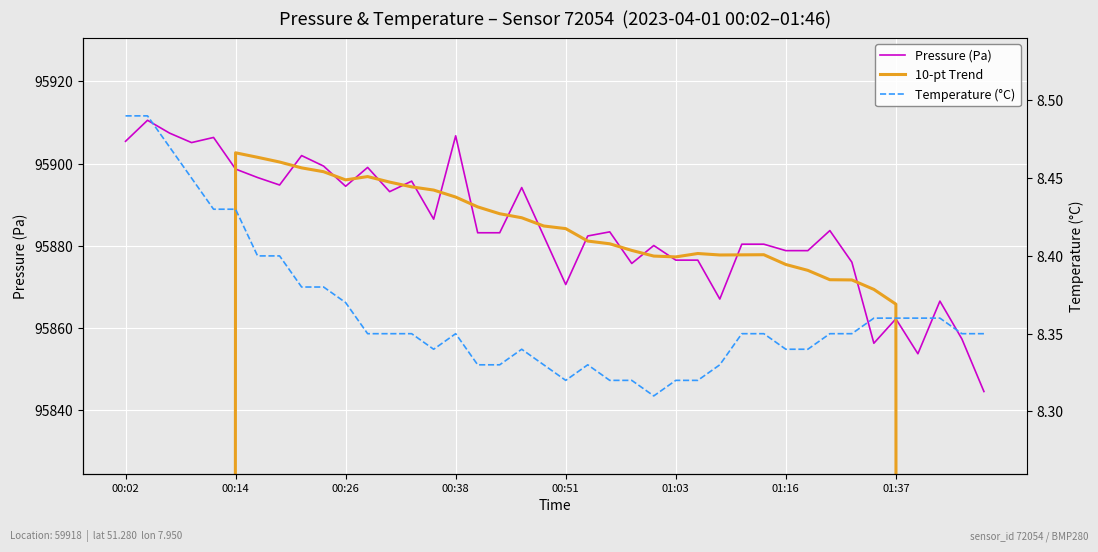

How many data points in Pressure (Pa) are above 95883?

21